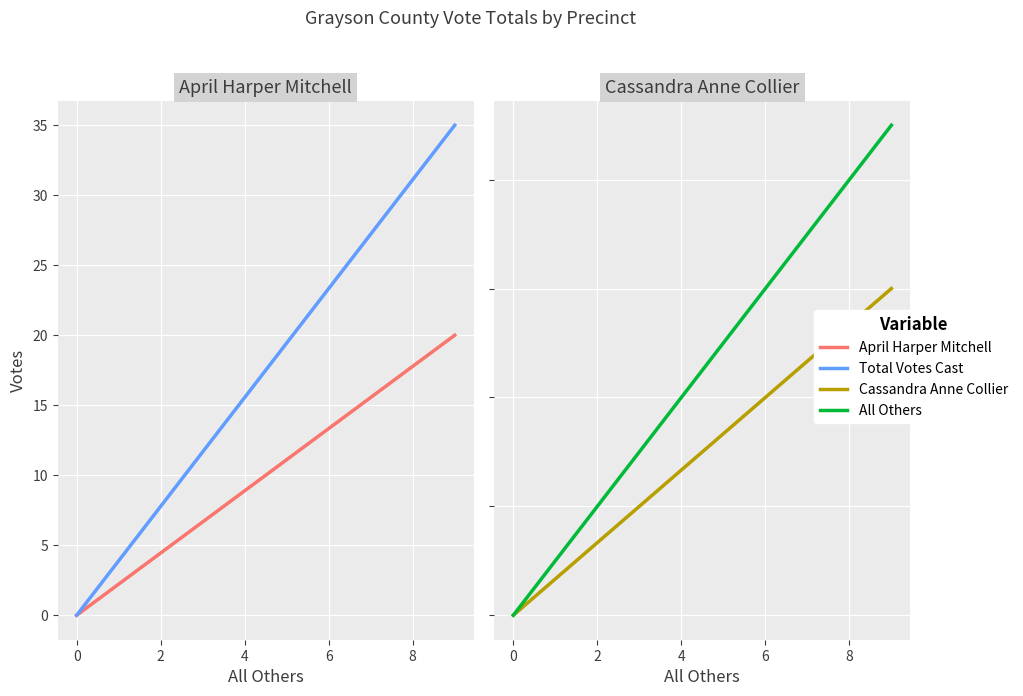

Which series has the largest total across all categories?

Total Votes Cast